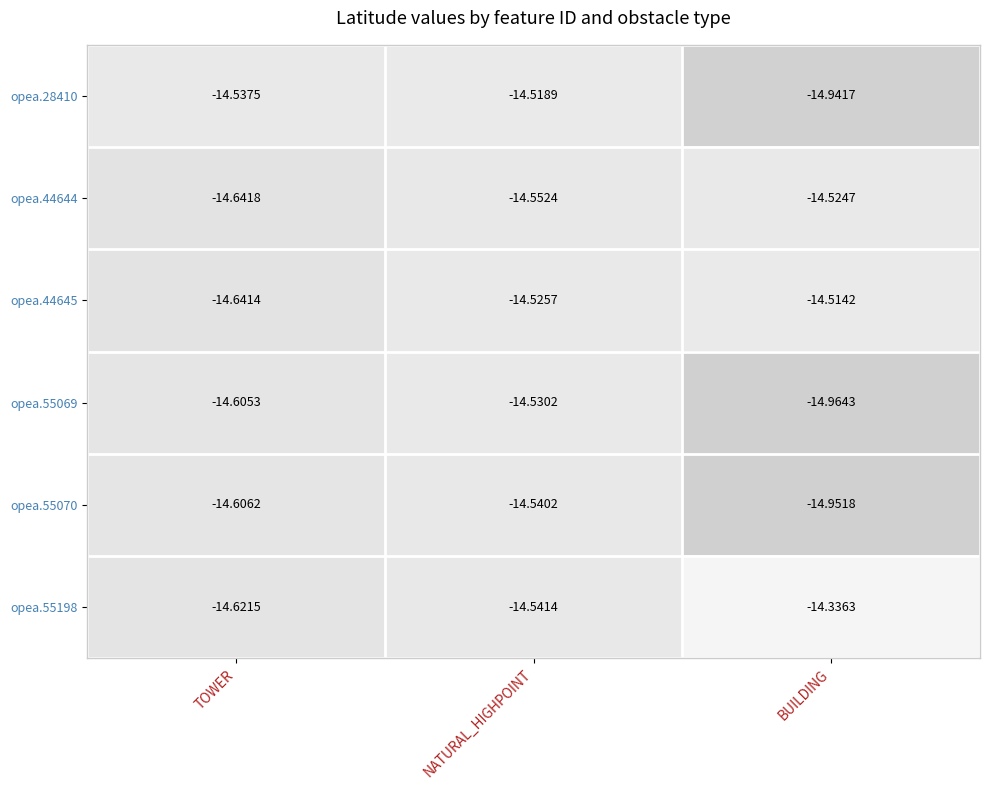

Which category has the lowest value across all series?

BUILDING